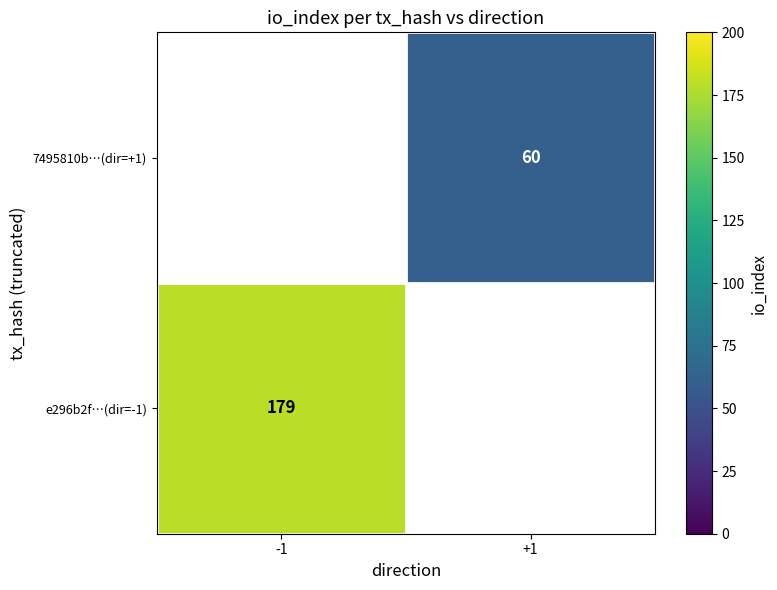

Count the number of data series in this chart.

2